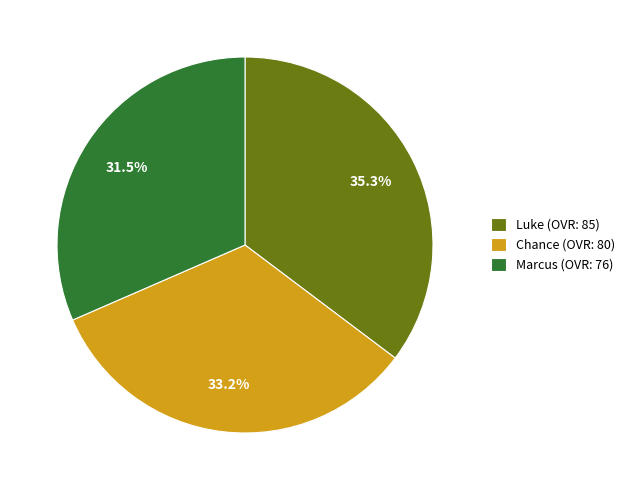

What percentage is NOT represented by Luke?

64.7%